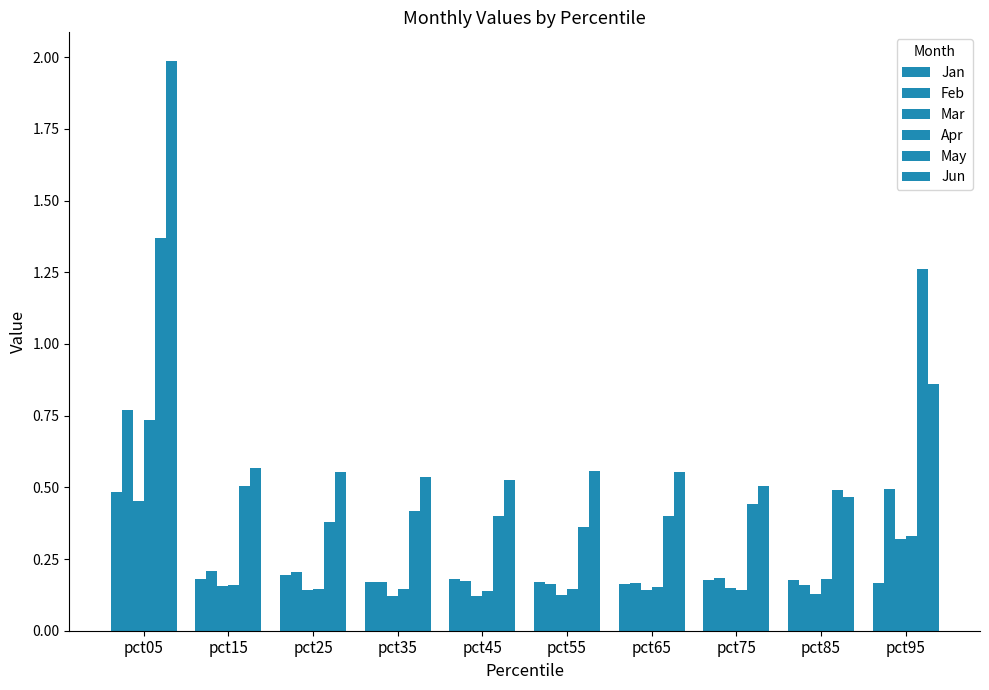

What is the spread (max minus min) of values at pct95?

1.1